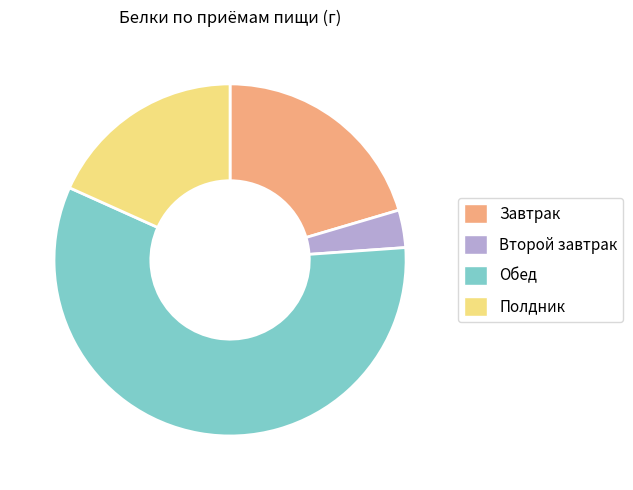

Which slice is the smallest?

Второй завтрак